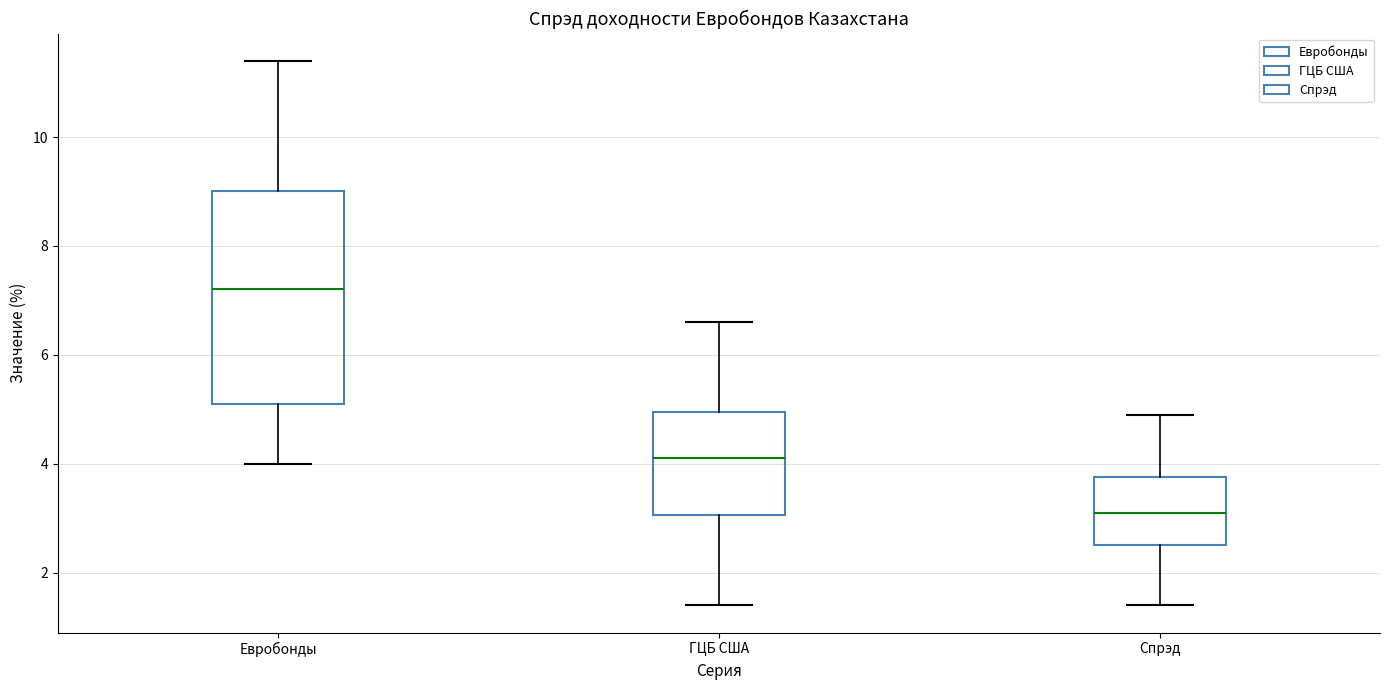

Which box's median line is the highest?

Евробонды